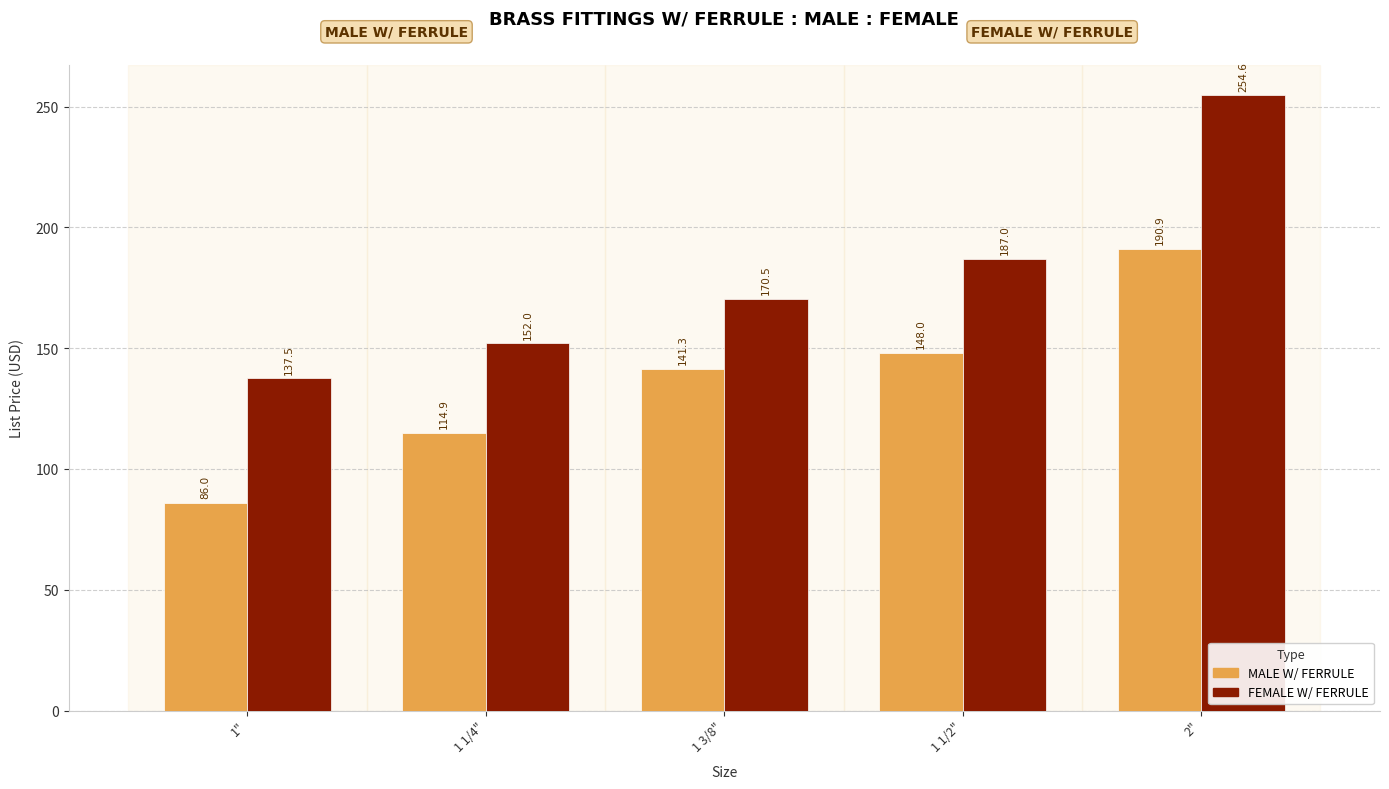

How many bars are there in total?

10